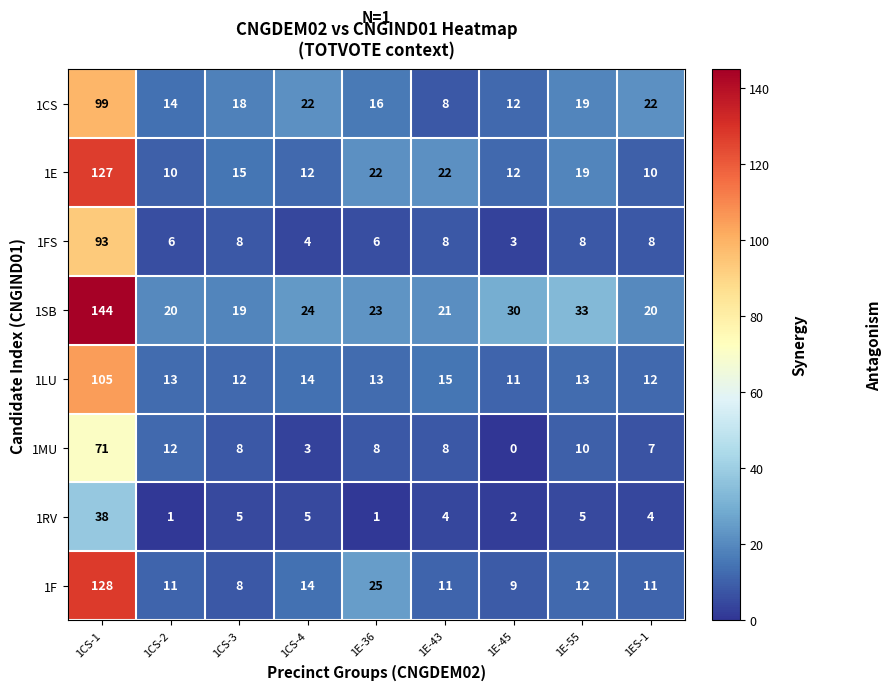

Is it true that 1LU equals 18 at 1CS-4?

False